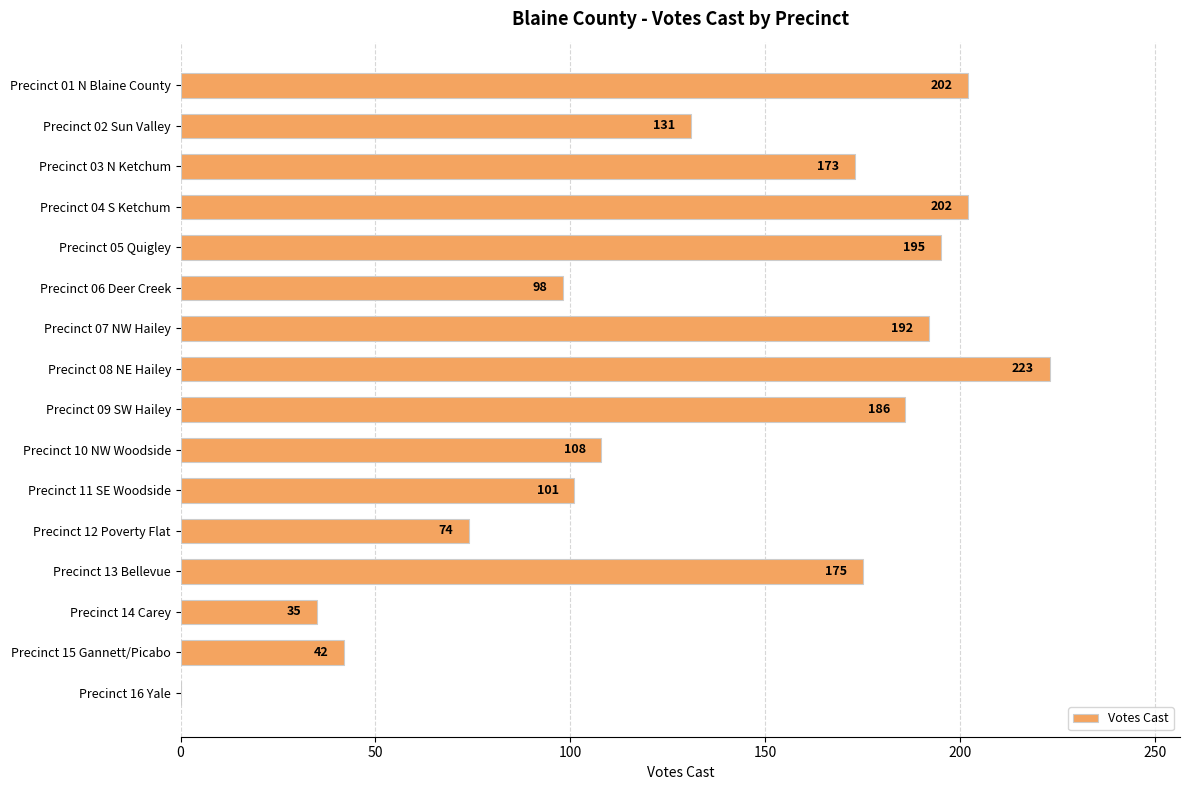

Which category has the highest value across all series?

Precinct 08 NE Hailey